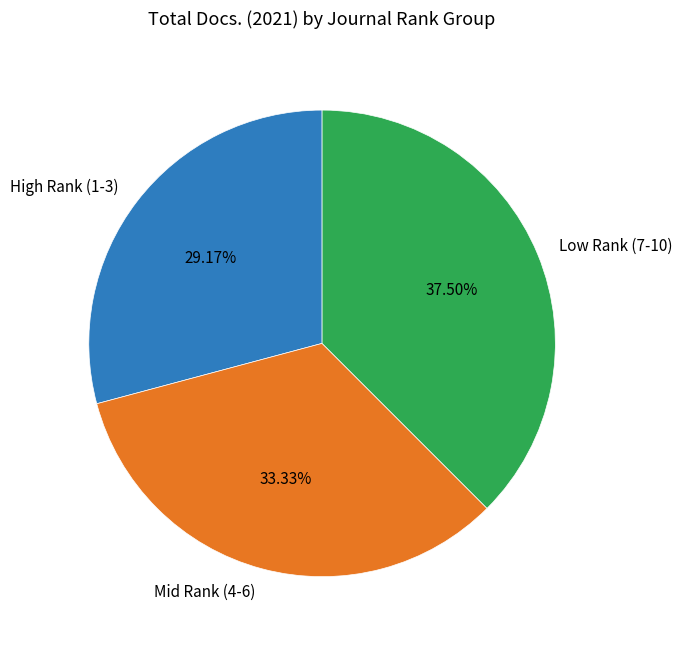

How many segments does this pie chart have?

3